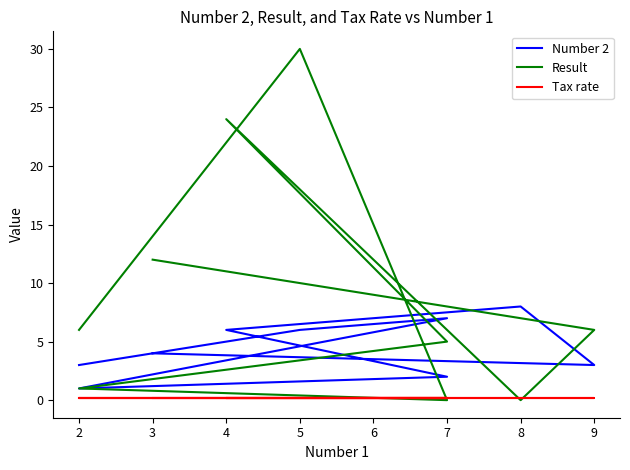

Count the number of categories in the chart.

9